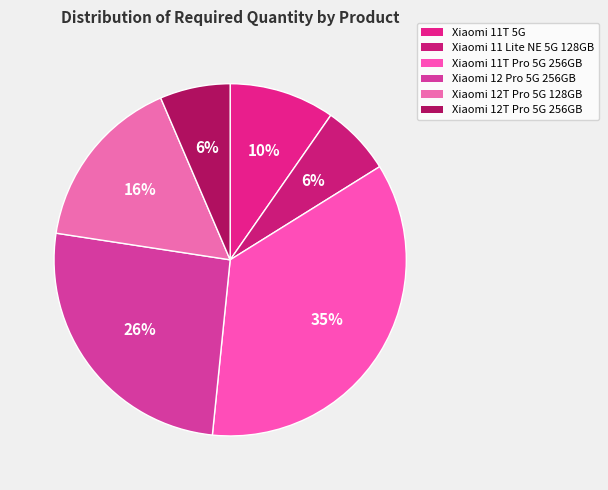

Is there any slice that represents more than half of the pie?

No